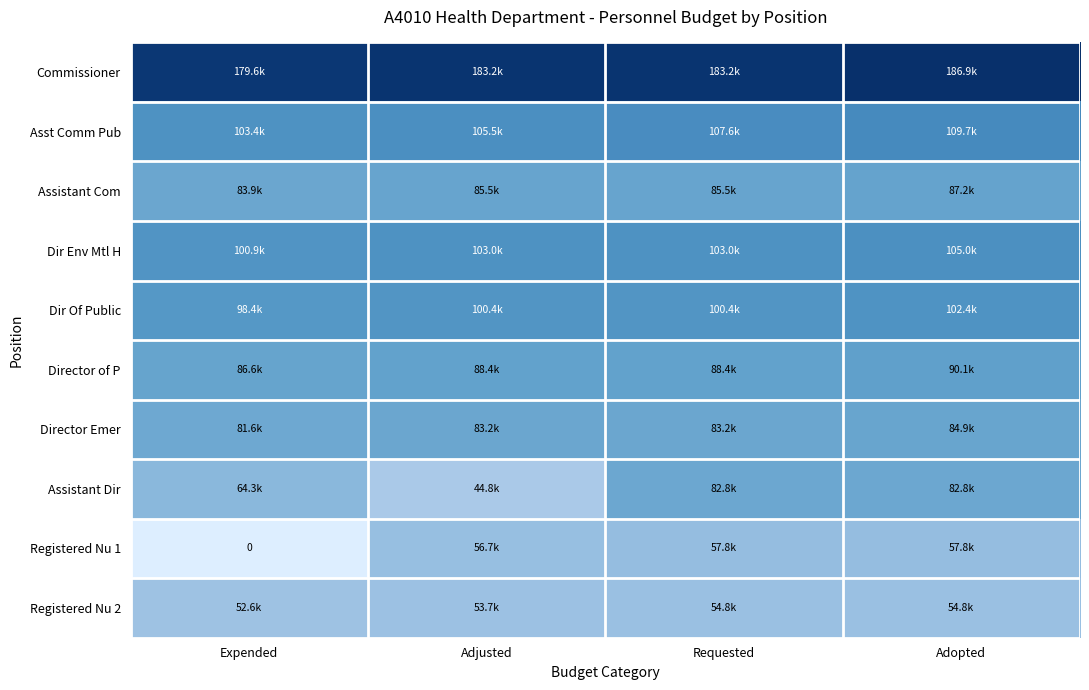

Which category has the highest value in the Registered Nu 1 series?

Requested